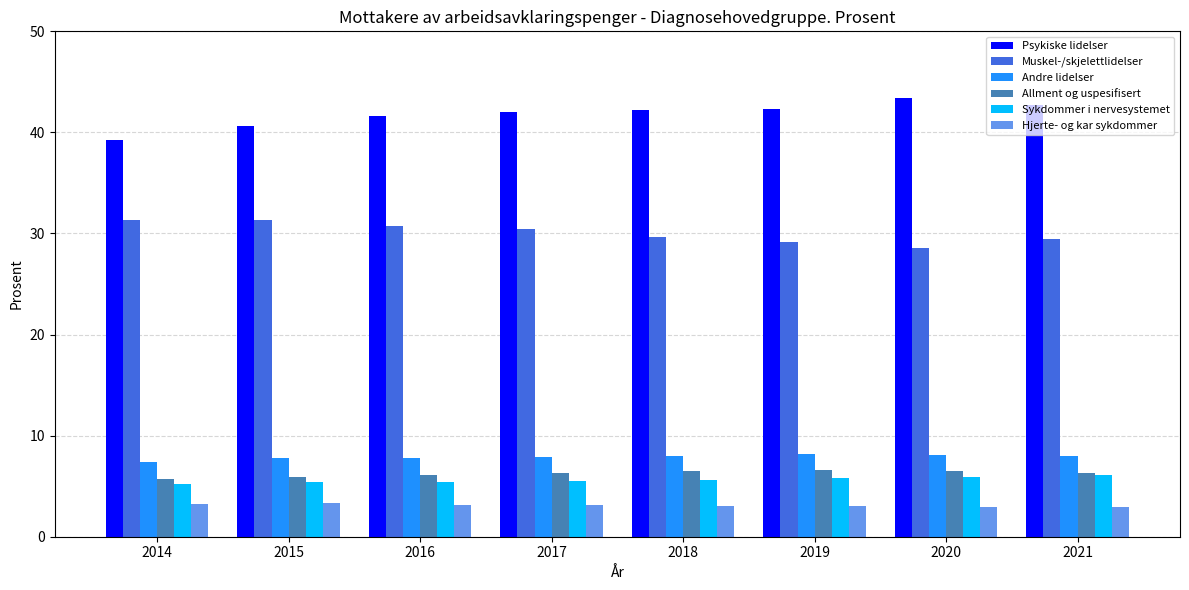

How many bars are there in total?

48